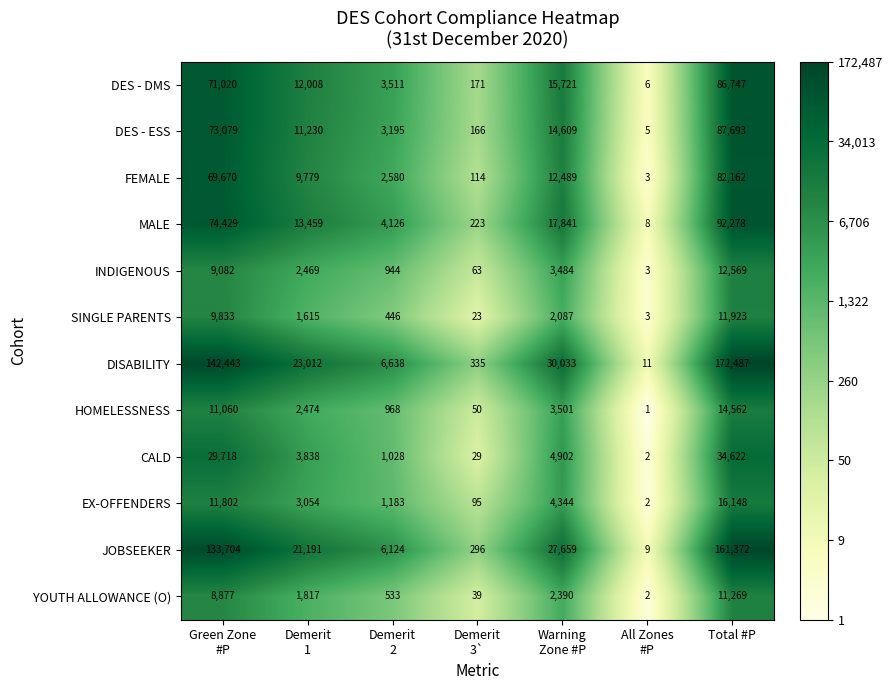

What is the sum of all MALE values?

202364